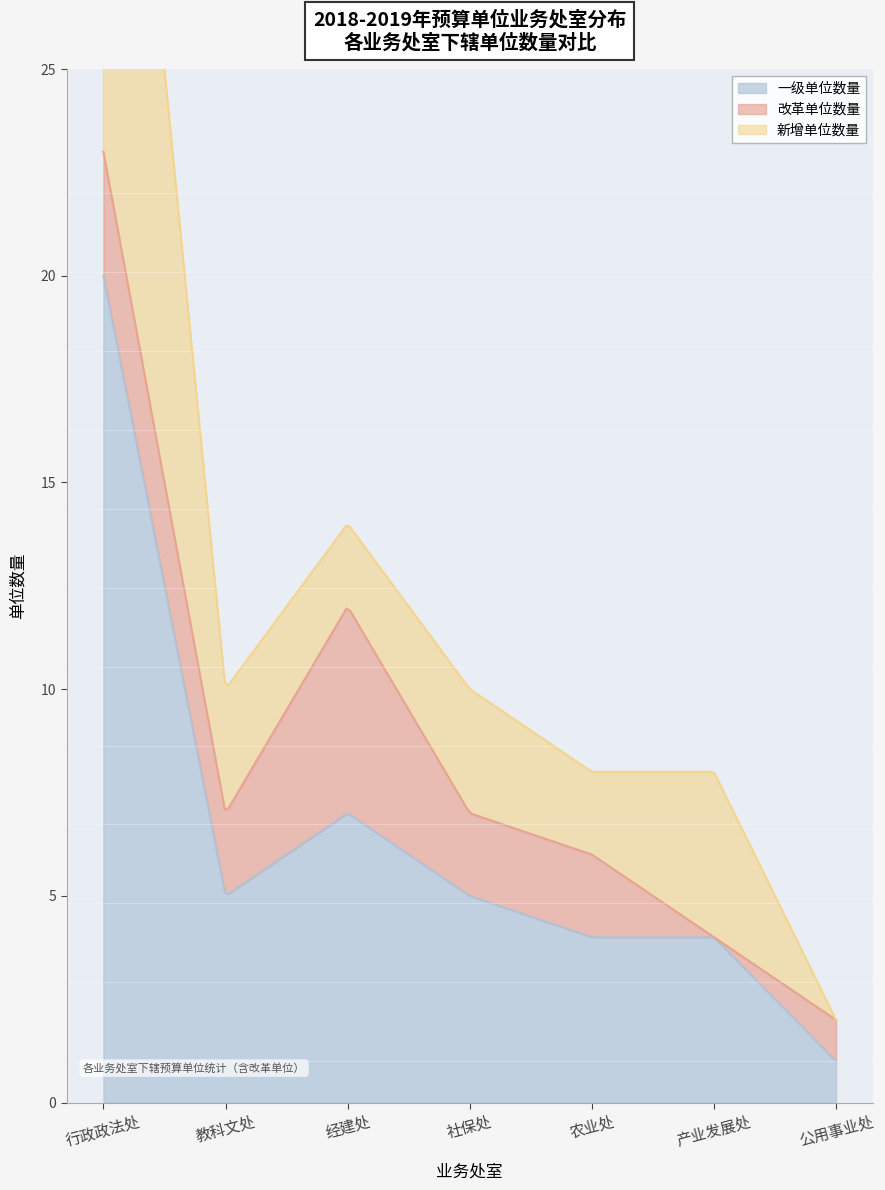

What is the average value of the 一级单位数量 series?

5.9